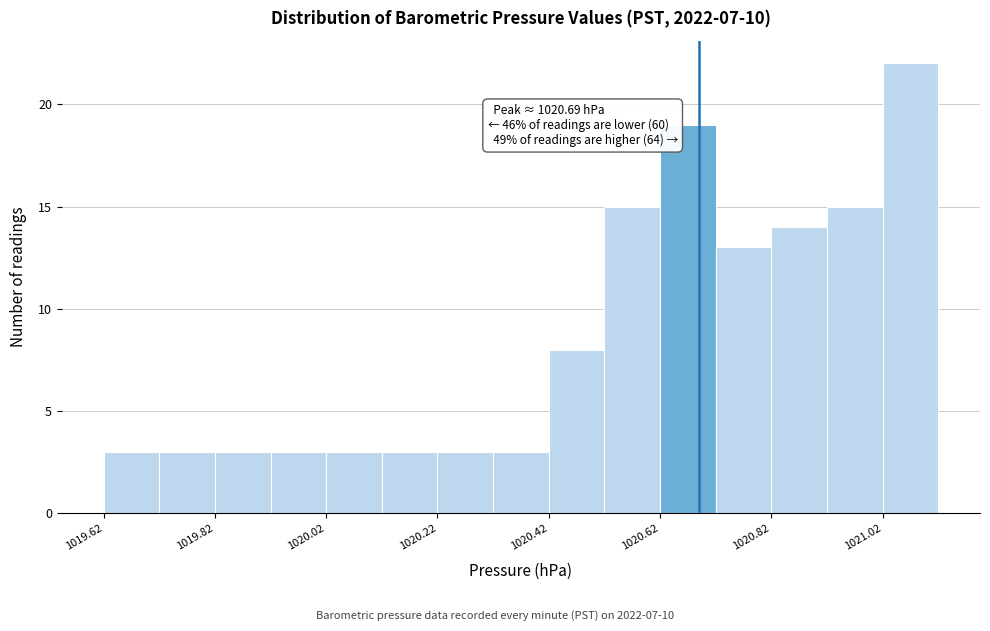

Which range on the x-axis has the tallest bar?

1021.02 to 1021.12